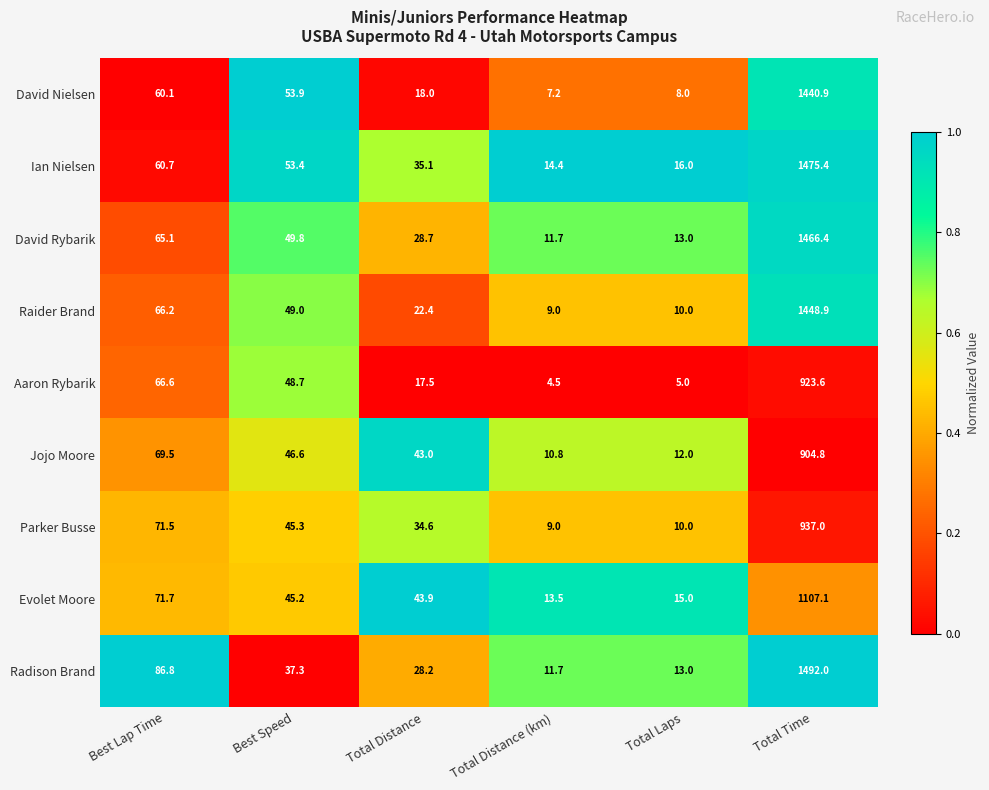

Which series has the largest total across all categories?

Radison Brand